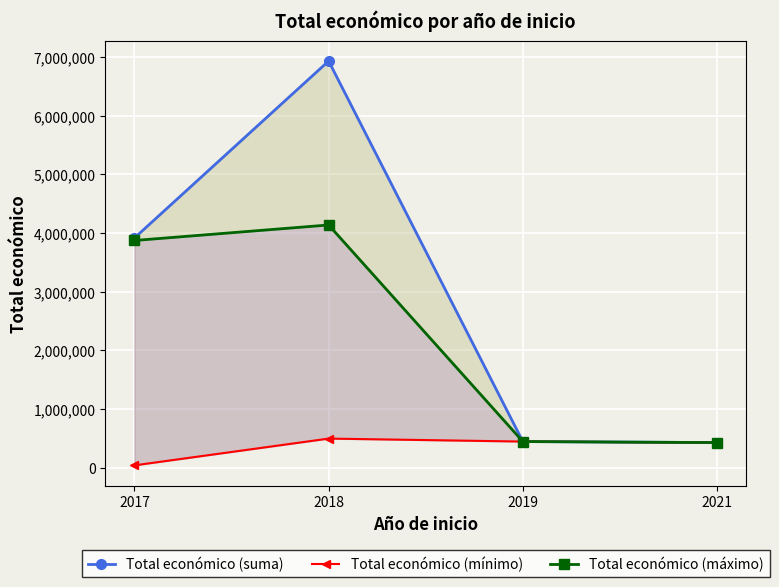

Rank the categories by Total económico (máximo) value from highest to lowest.

2018, 2017, 2019, 2021